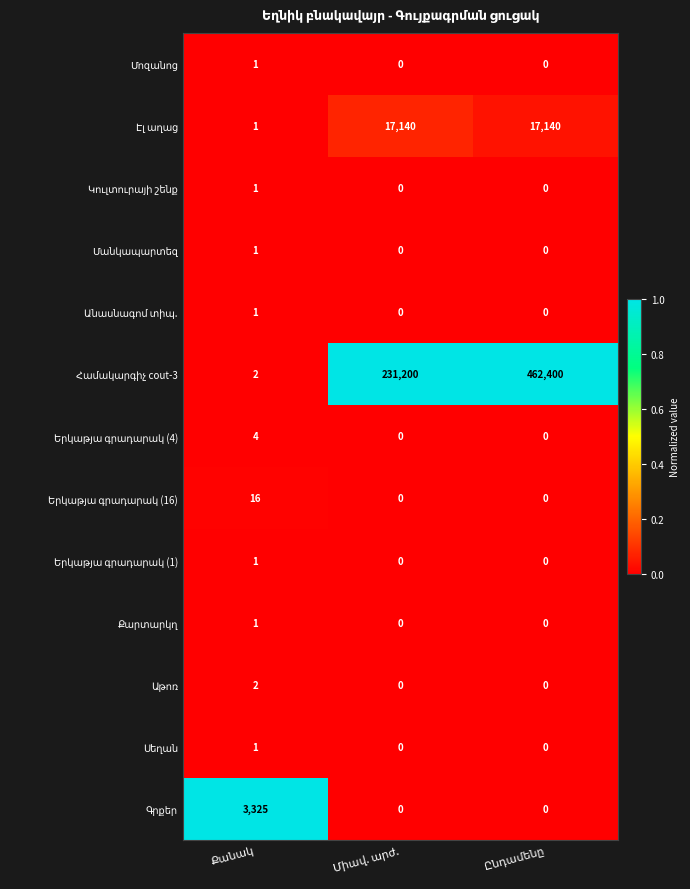

What is the greatest value displayed?

462400